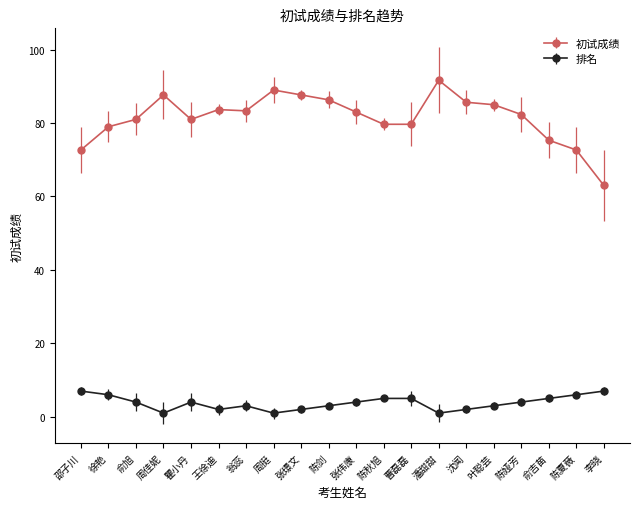

What is the maximum value shown in the chart?

91.7